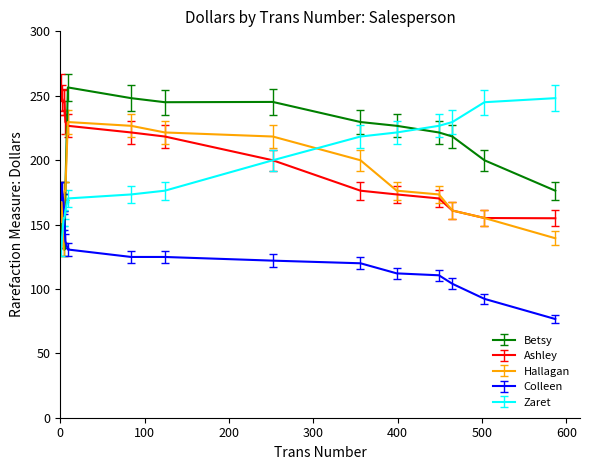

Does the chart have visible grid lines?

No